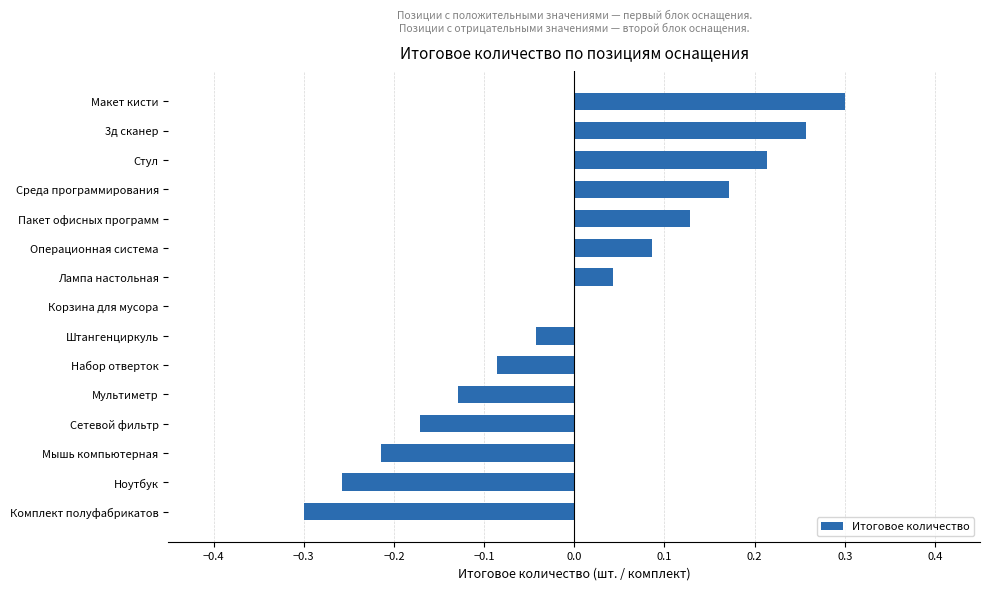

Which label corresponds to the largest value in the chart?

Макет кисти